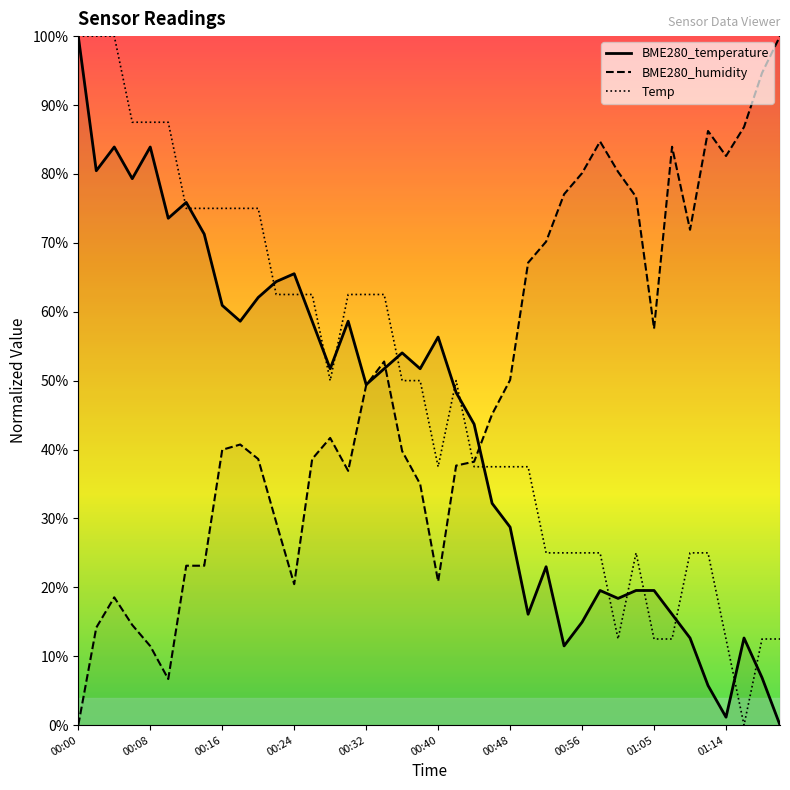

At which label is BME280_humidity closest to 50?

00:48